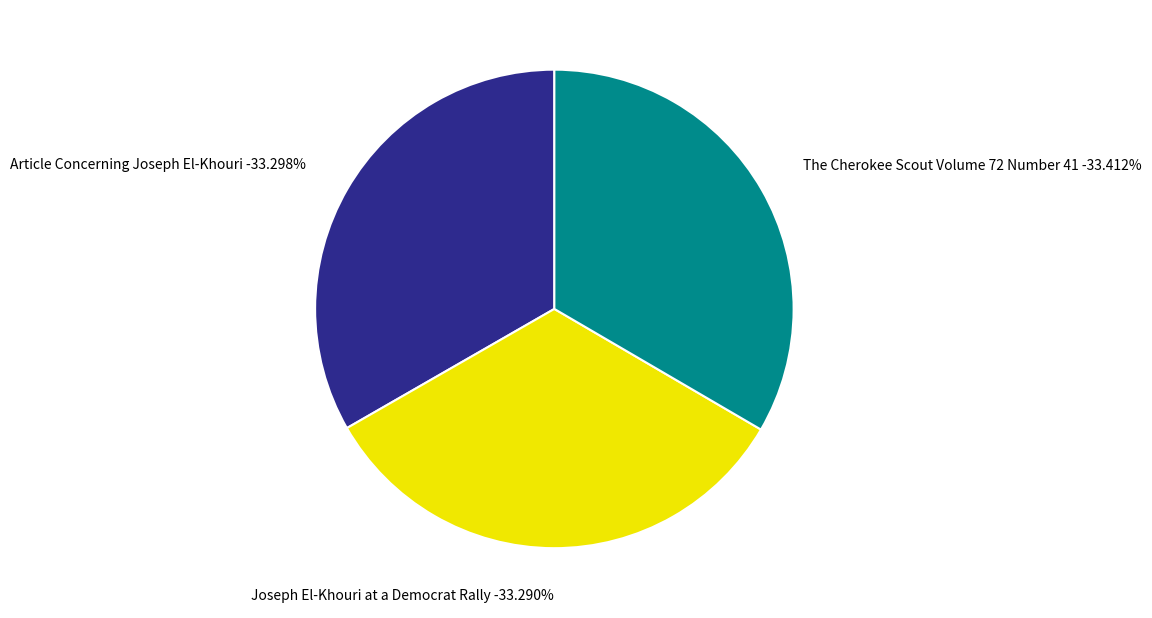

To the nearest percent, what is the average slice percentage?

33%